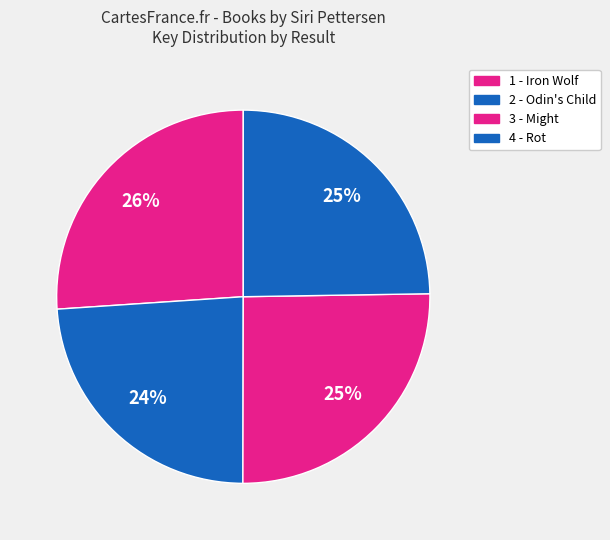

To the nearest percent, what is the average slice percentage?

25%